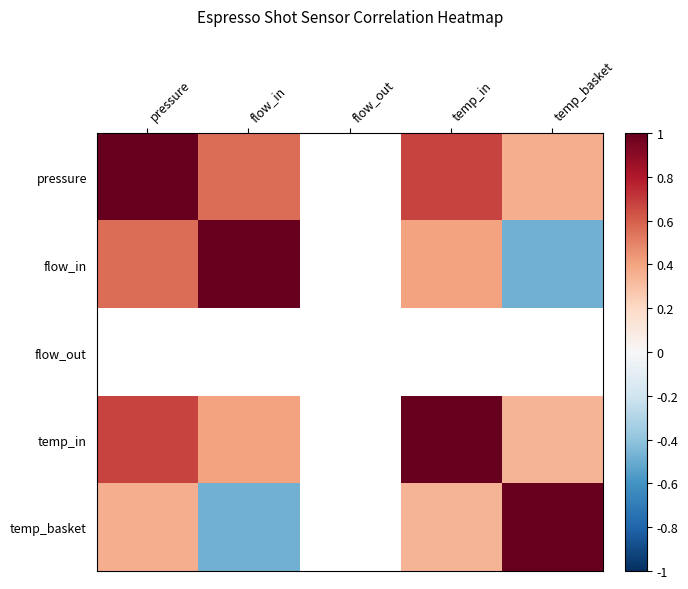

Which series has the largest range (max minus min)?

flow_in